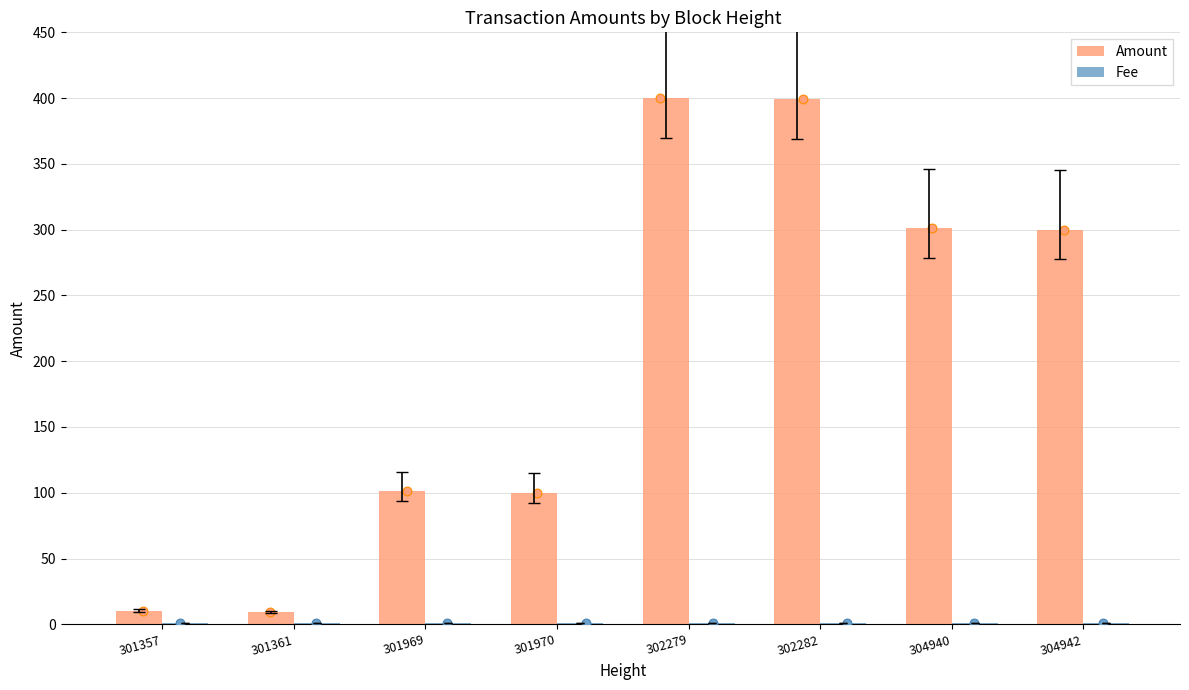

At how many categories does at least one series exceed 16?

6